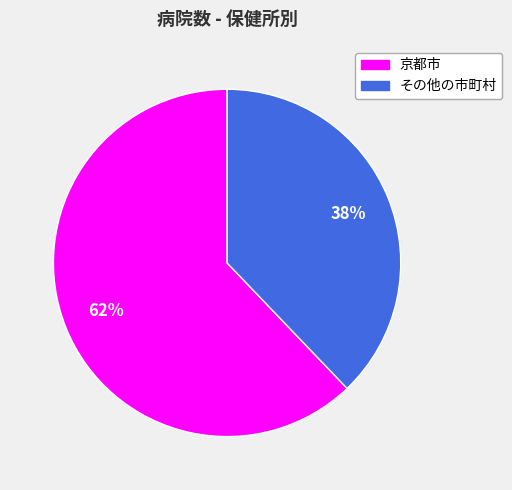

Which has a higher value, 京都市 or その他の市町村?

京都市